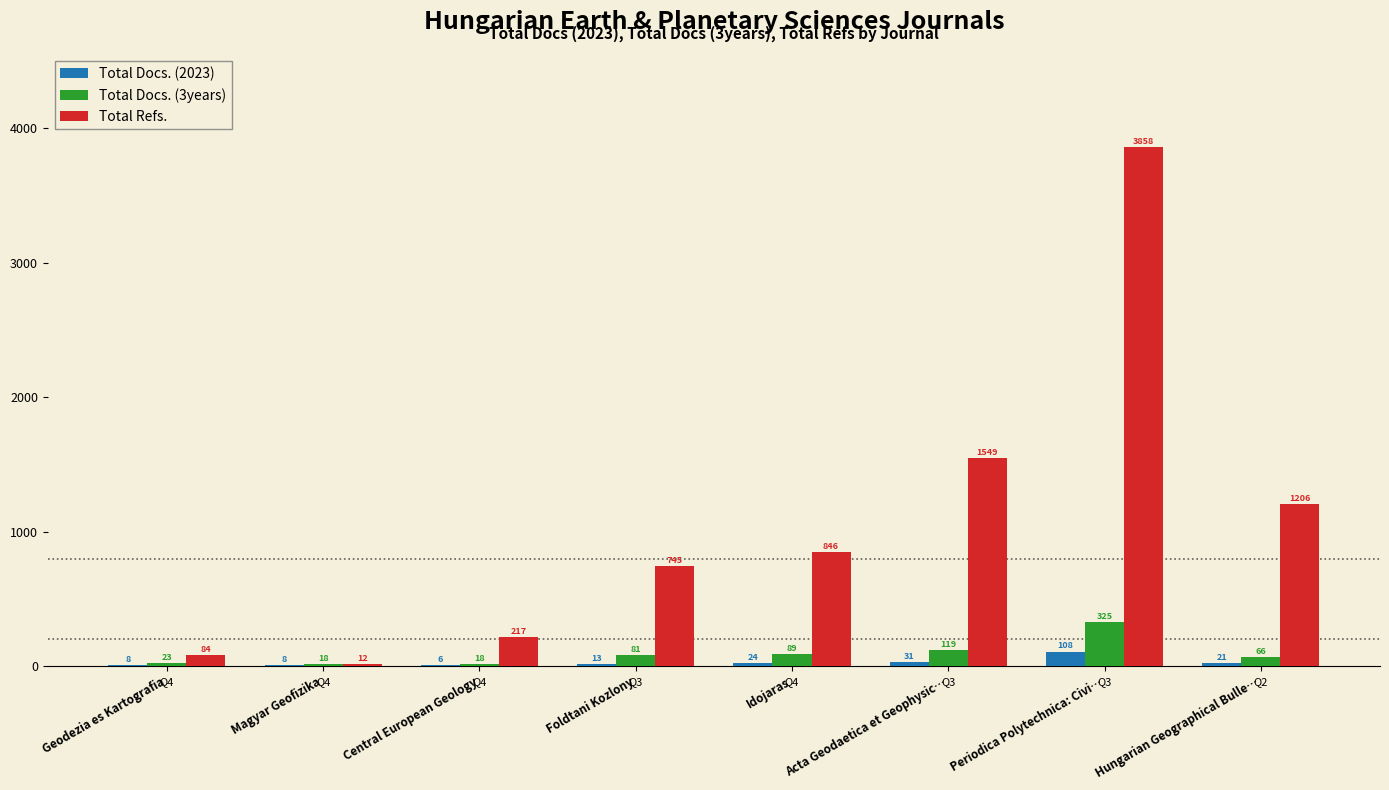

Reading left to right, transcribe all the data shown in this chart.

Total Docs. (2023): 8	8	6	13	24	31	108	21
Total Docs. (3years): 23	18	18	81	89	119	325	66
Total Refs.: 84	12	217	745	846	1549	3858	1206